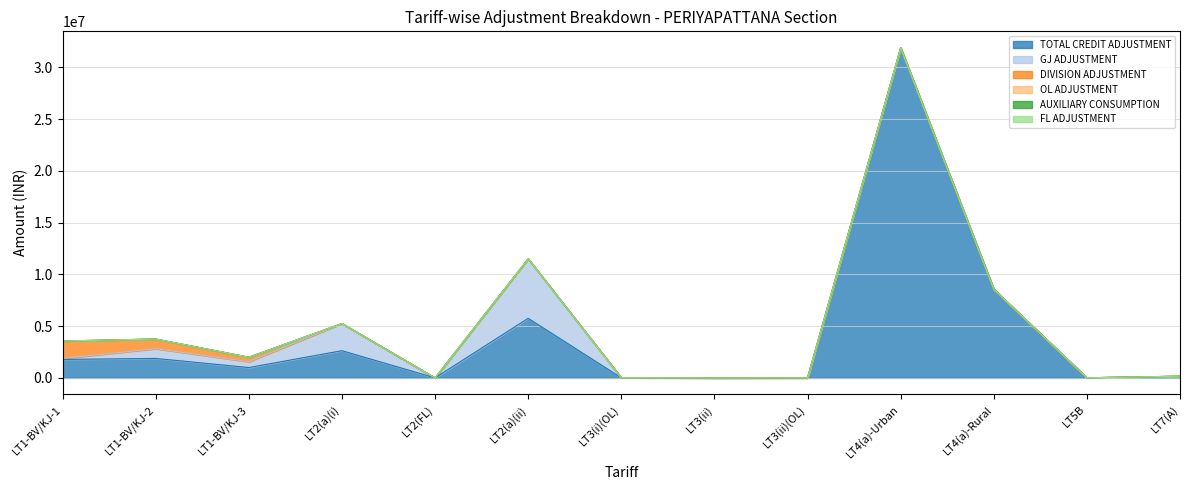

At which category does OL ADJUSTMENT reach its first local valley?

LT3(ii)